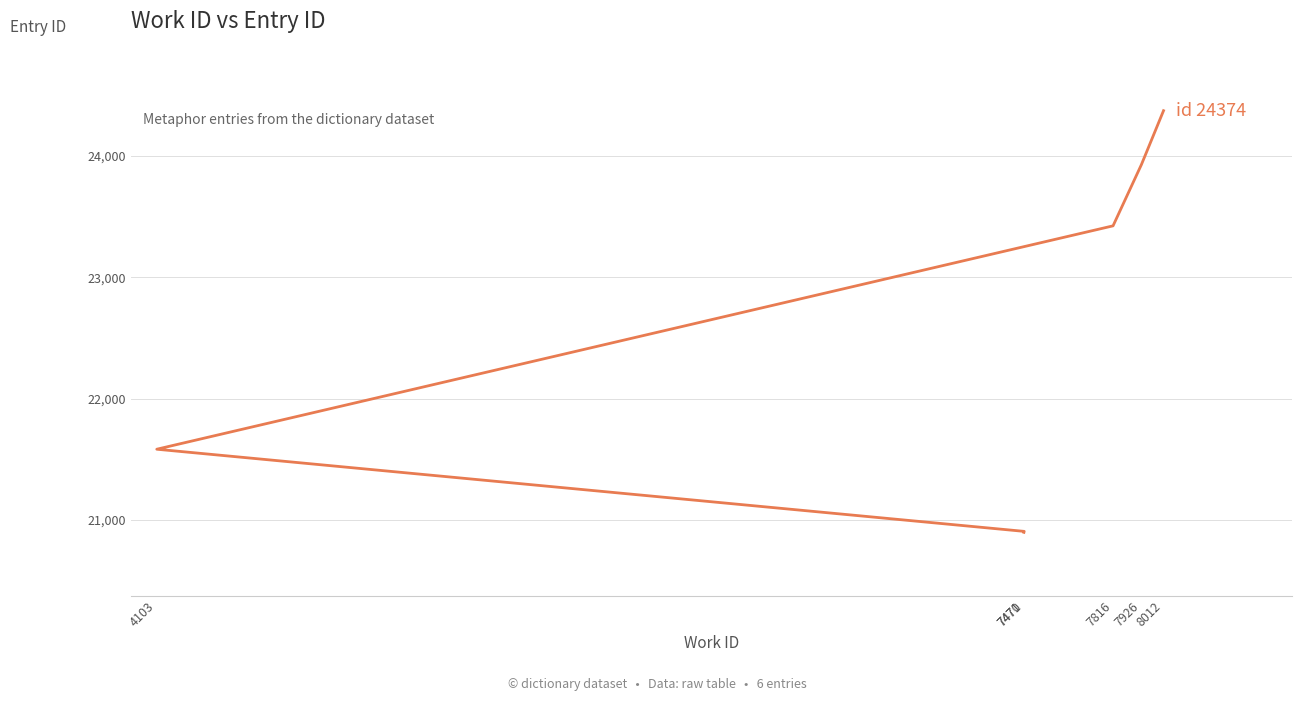

How many data points are less than 23425?

3